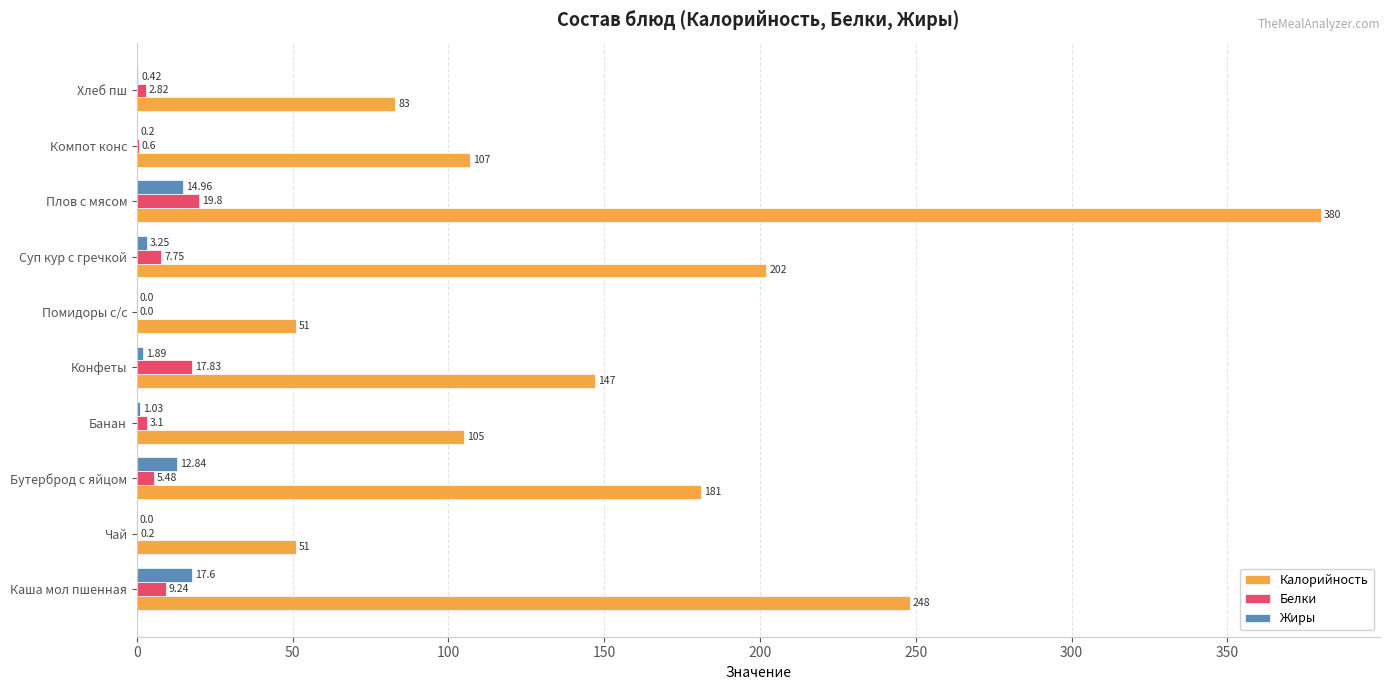

Between Банан and Помидоры с/с, which series saw the biggest shift?

Калорийность